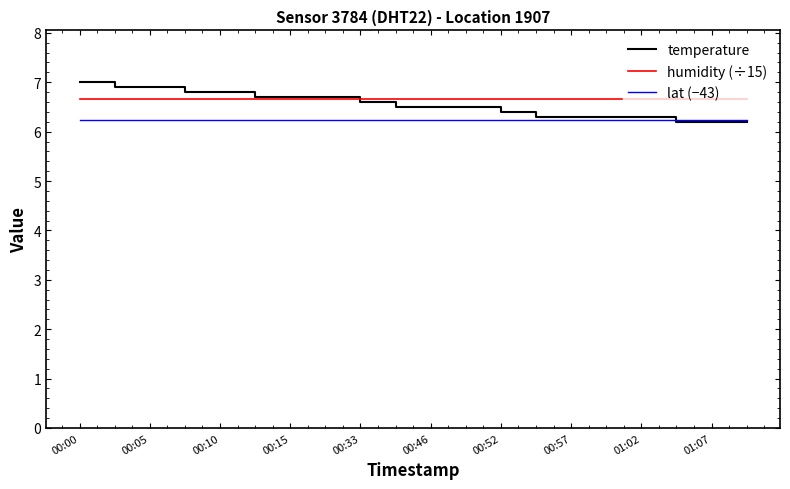

What is the lowest value of the temperature series?

6.2